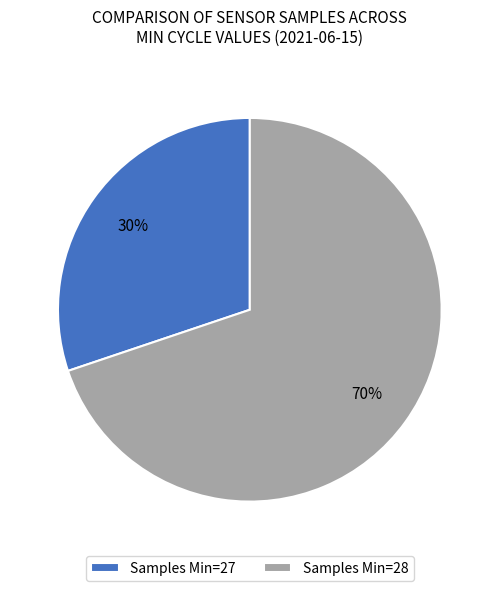

Approximately how many times larger is the value at Samples Min=28 compared to Samples Min=27?

2.3